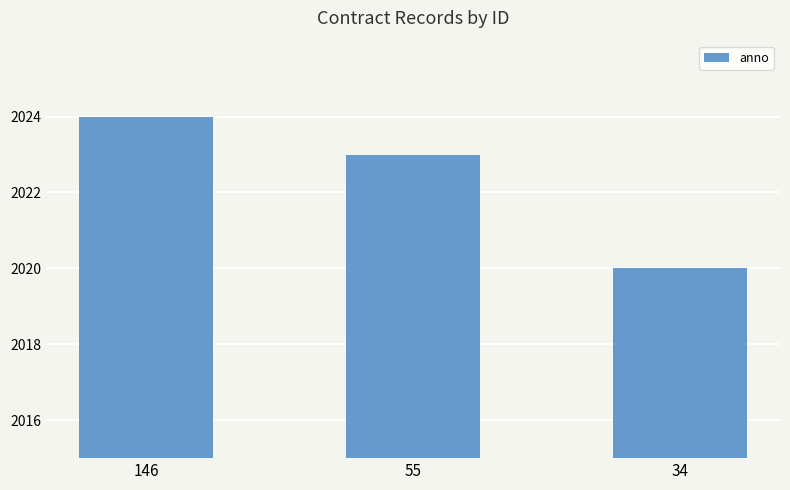

Reading left to right, list all the values displayed in this chart.

2024	2023	2020